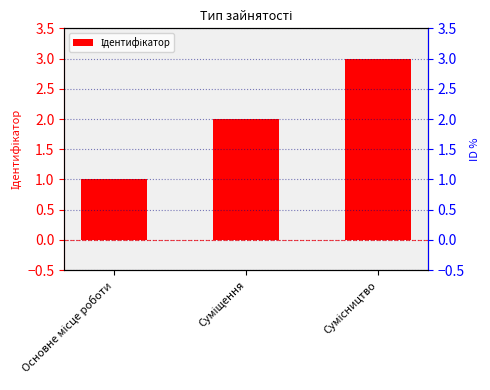

What is the average value?

2